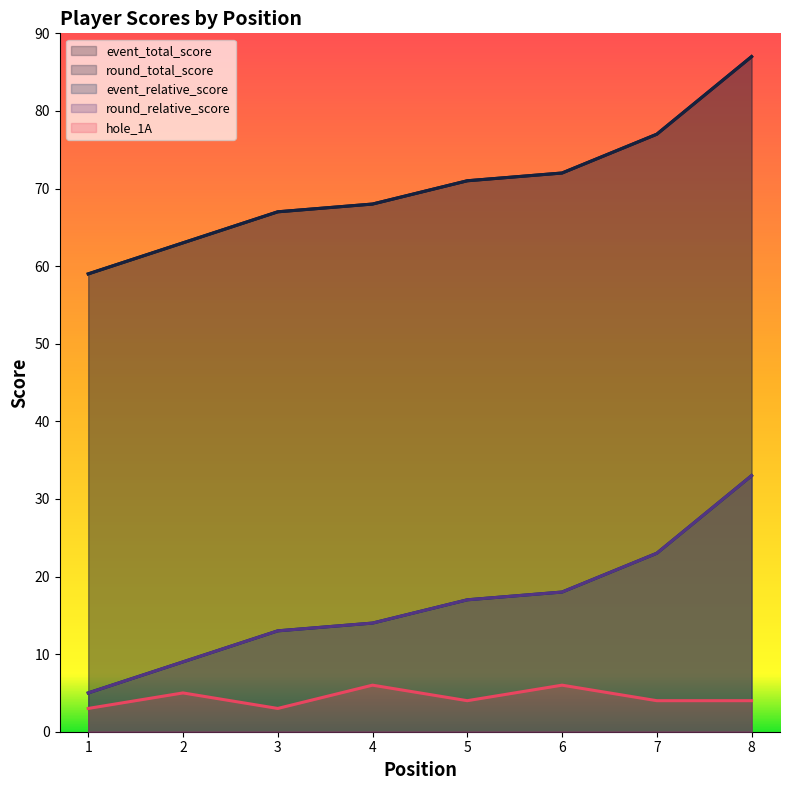

How many distinct data groups are displayed?

5